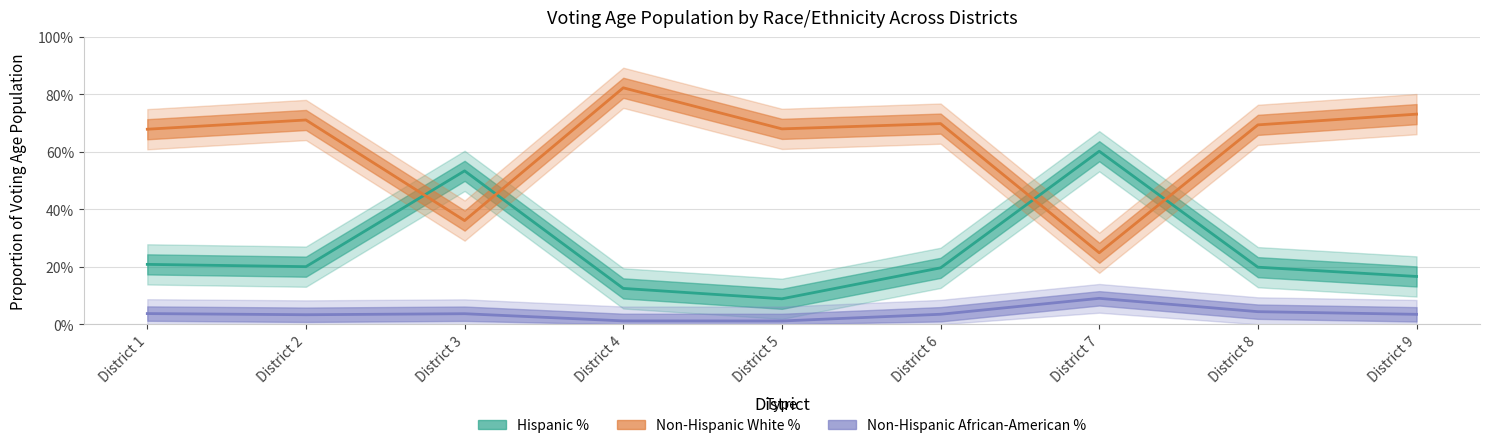

List the series in order of their overall mean, highest first.

Non-Hispanic White %, Hispanic %, Non-Hispanic African-American %